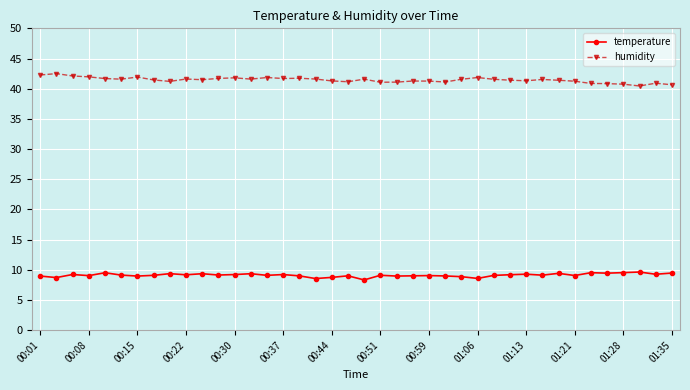

What is the value of the temperature point at the 30th from the left?

9.2